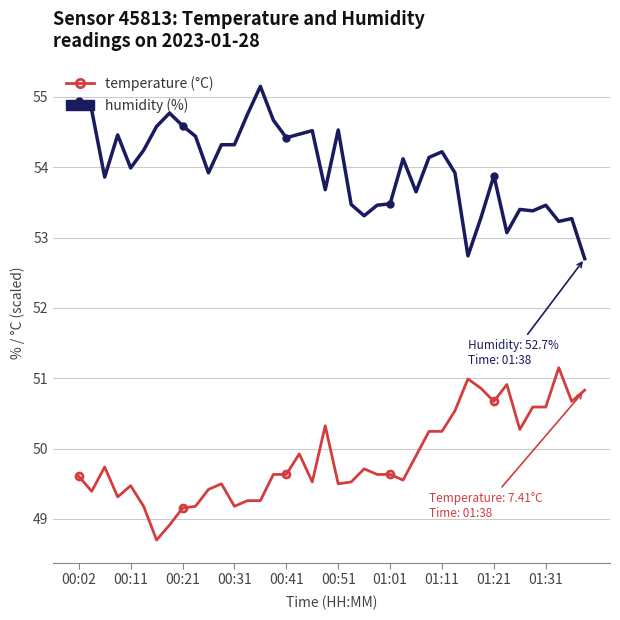

What is the minimum value shown in the chart?

48.7